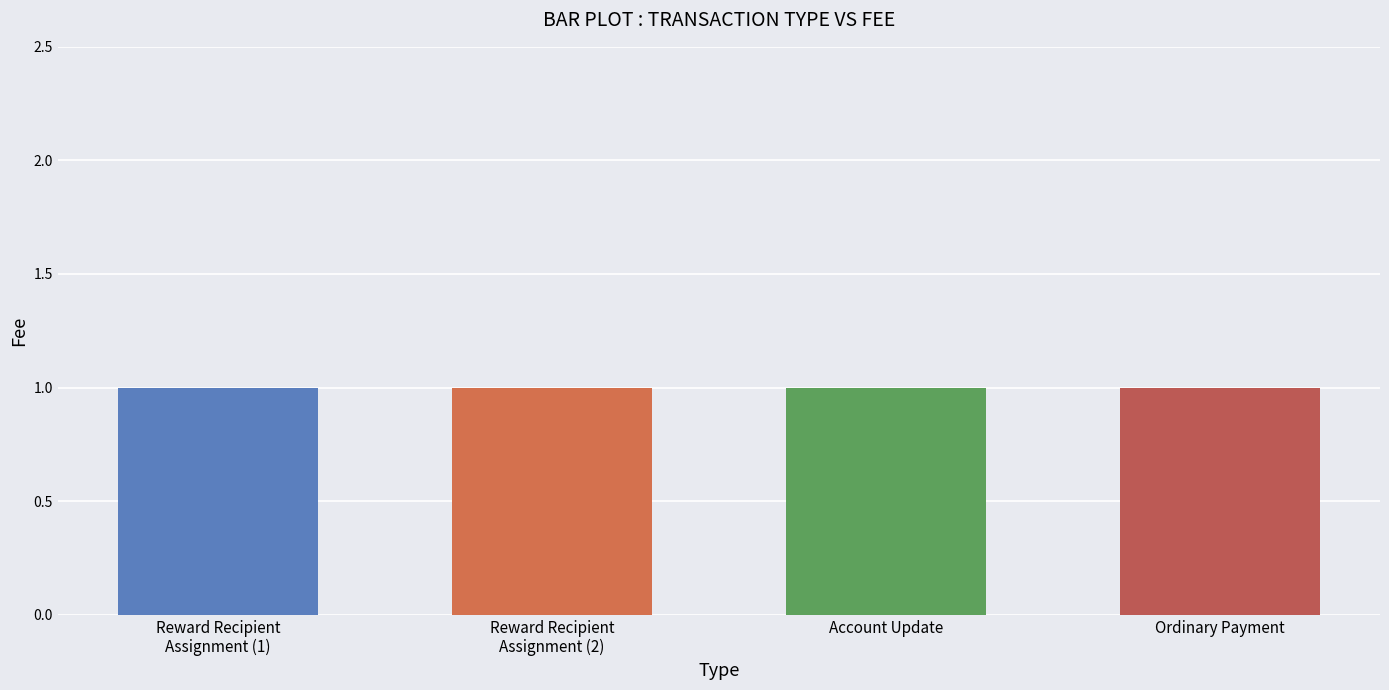

What is the average value of the Fee series?

1